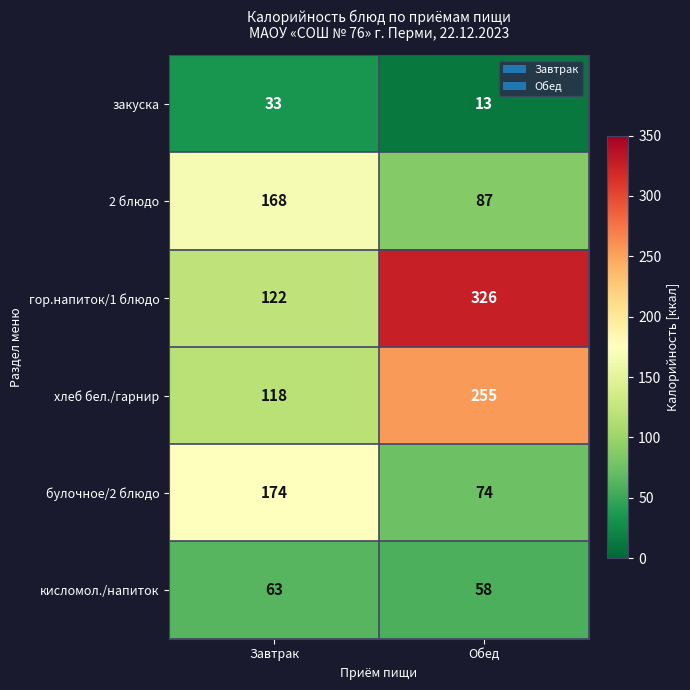

What is the difference between the maximum and minimum values in the 2 блюдо series?

81